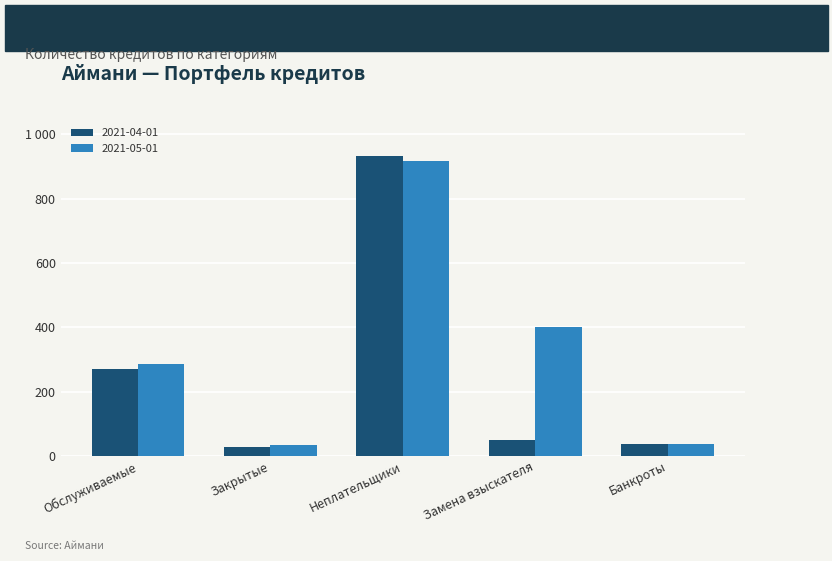

What are all the series names shown in the legend?

2021-04-01, 2021-05-01